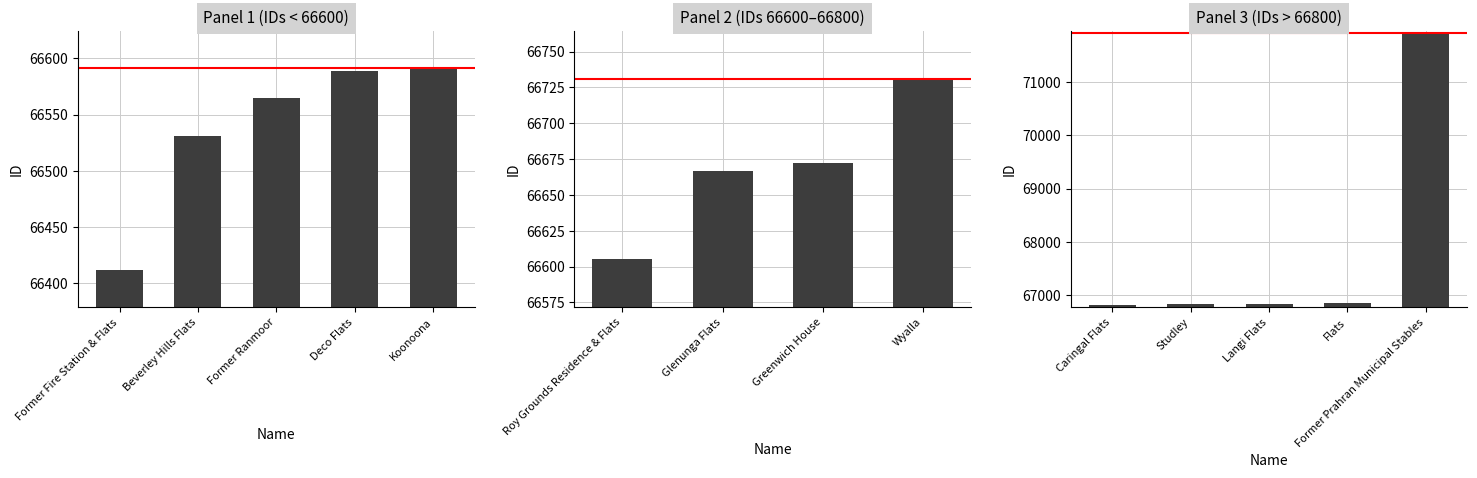

What is the maximum value shown in the chart?

71915